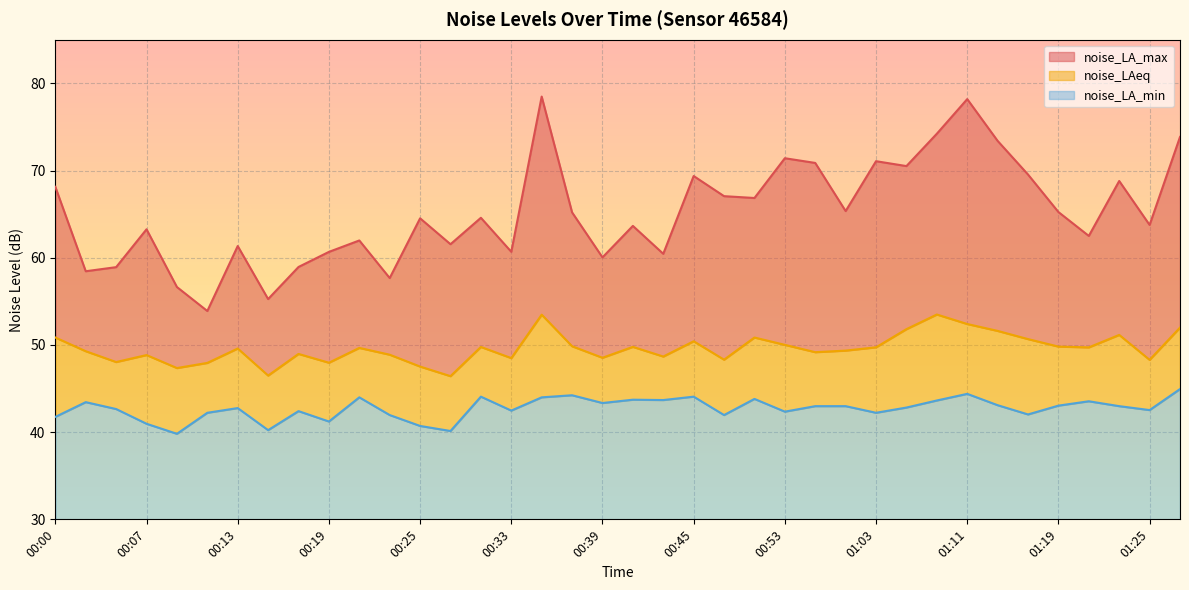

Which series has the largest total across all categories?

noise_LA_max